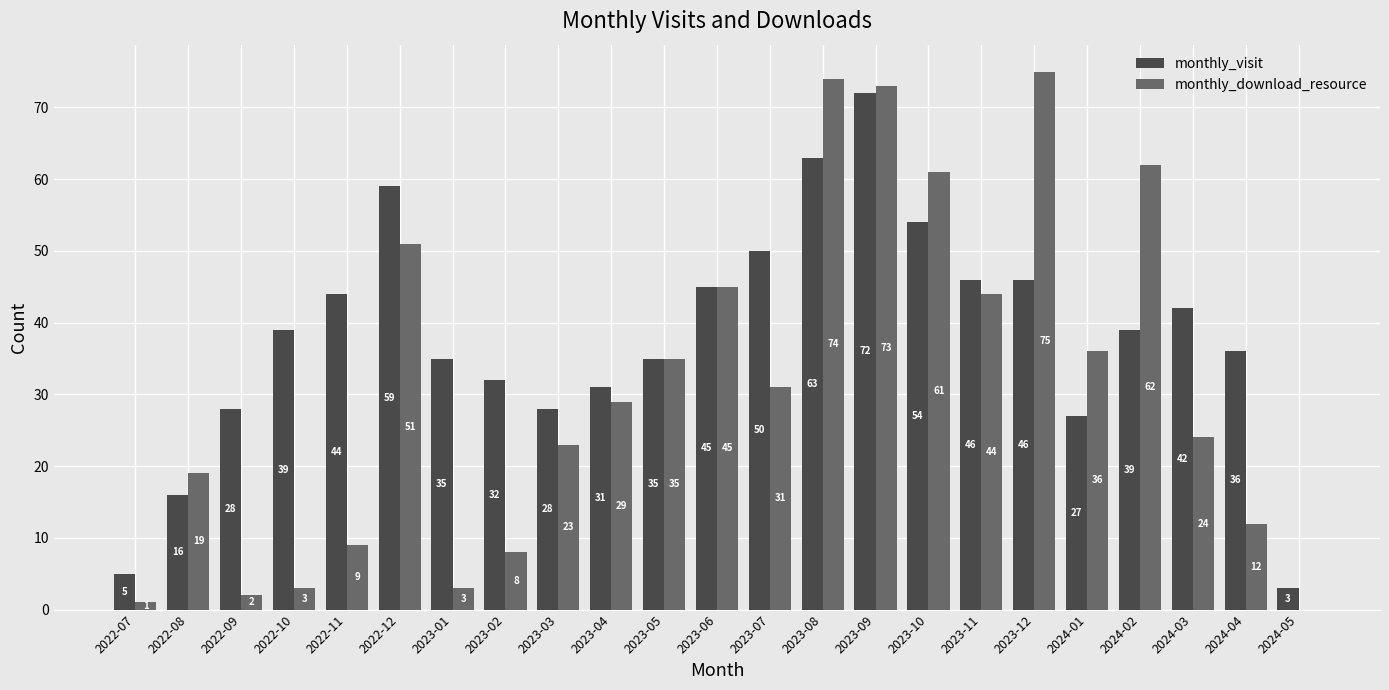

Which series changed the most between 2023-12 and 2024-04?

monthly_download_resource